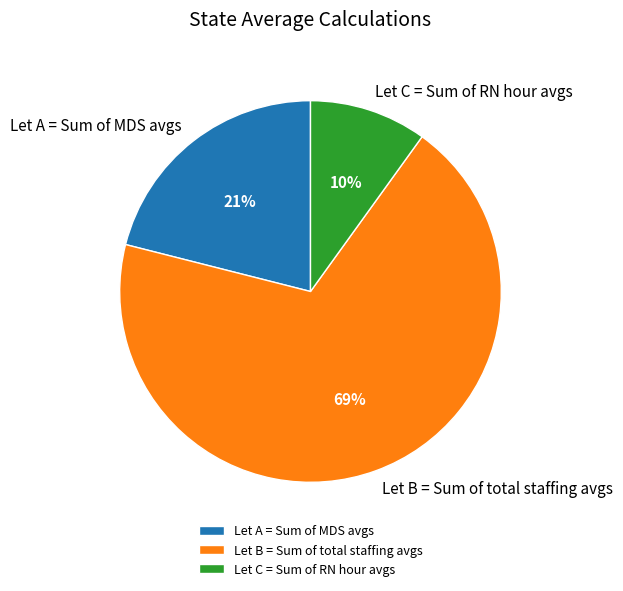

Which category has the smallest portion of the pie?

Let C = Sum of RN hour avgs